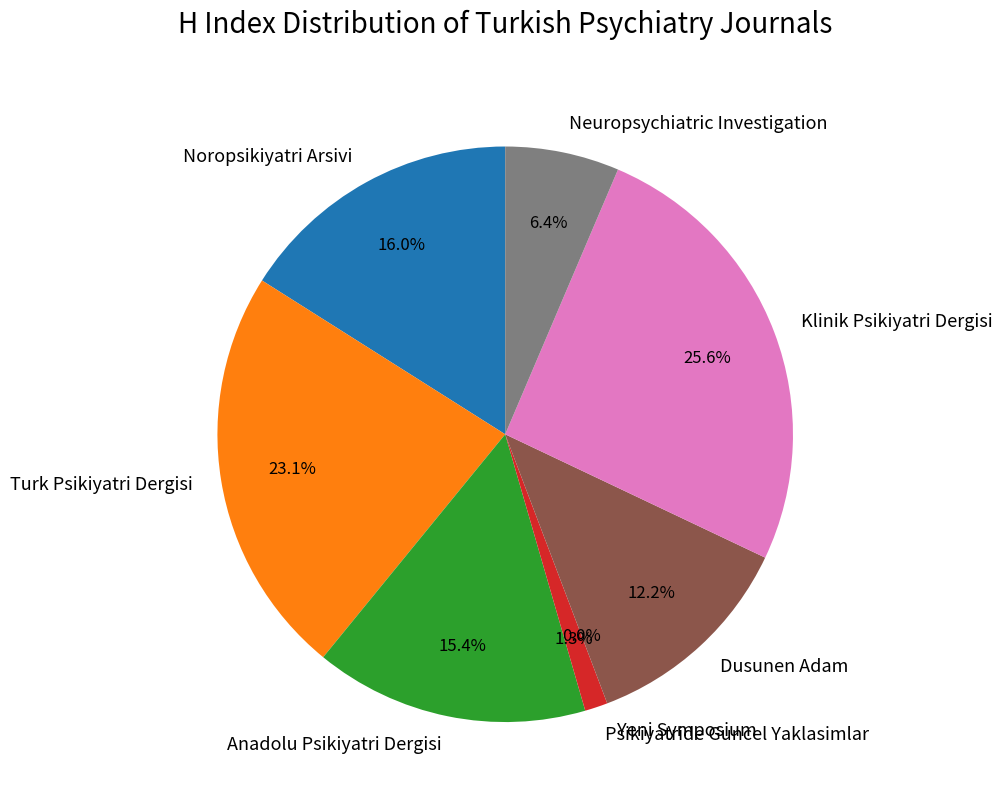

What is the total percentage of Neuropsychiatric Investigation and Psikiyatride Guncel Yaklasimlar?

7.7%